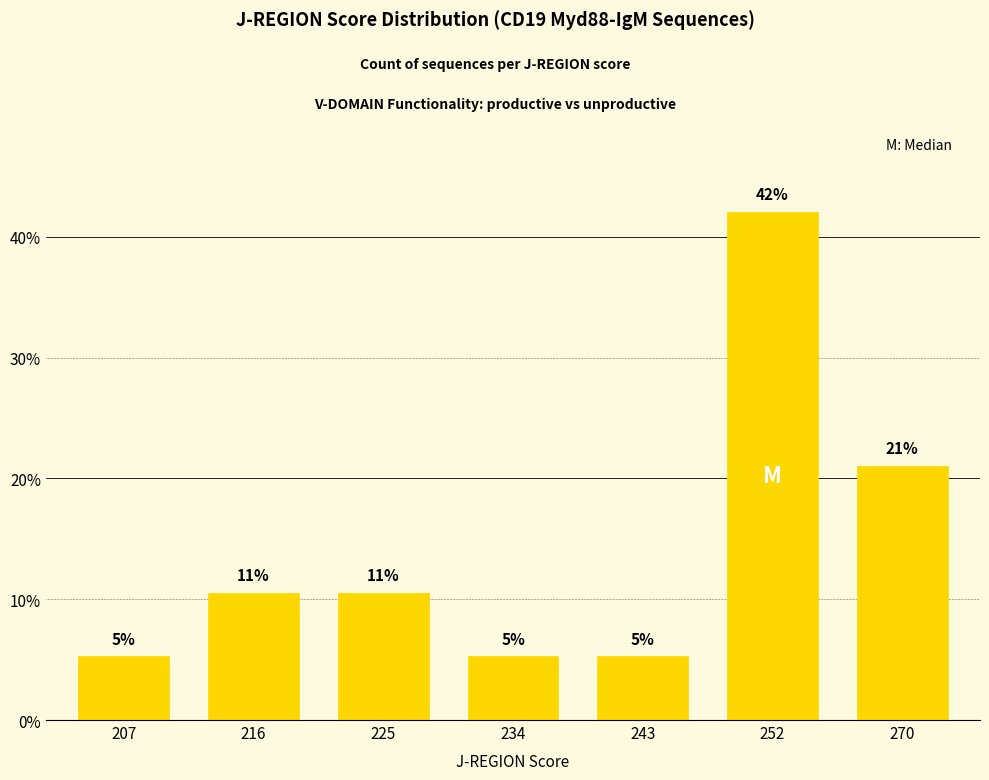

True or false: the data shows 21.1 at 270.

True